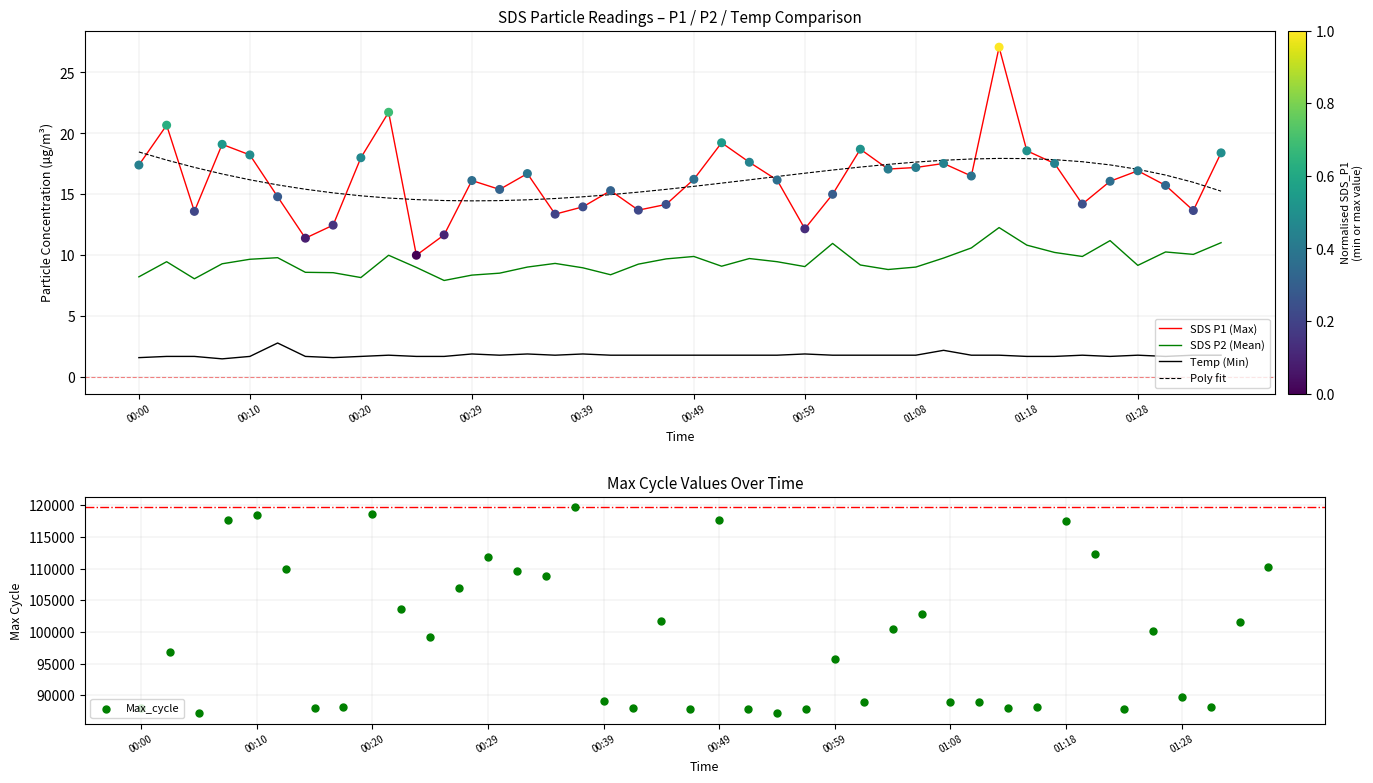

At how many categories does at least one series exceed 110679?

8